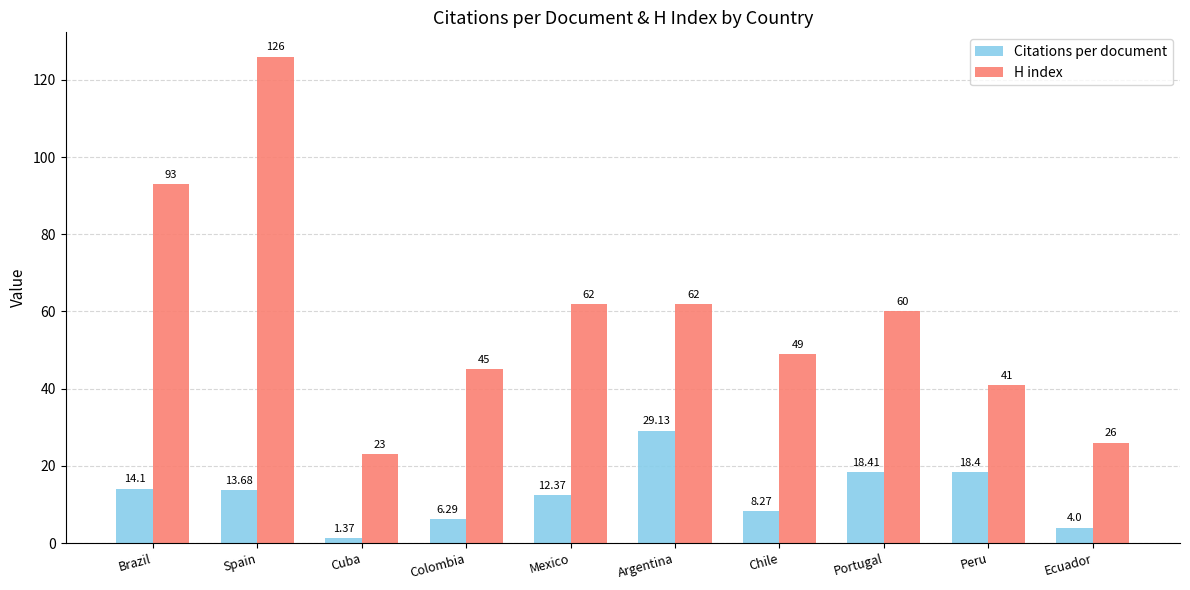

List the series in order of their peak value, lowest first.

Citations per document, H index